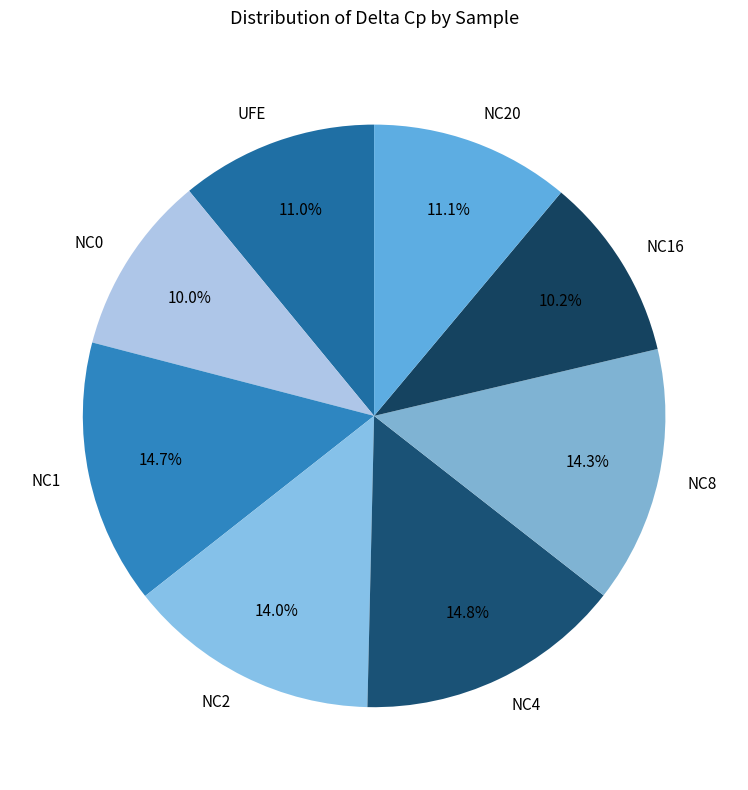

How many segments does this pie chart have?

8